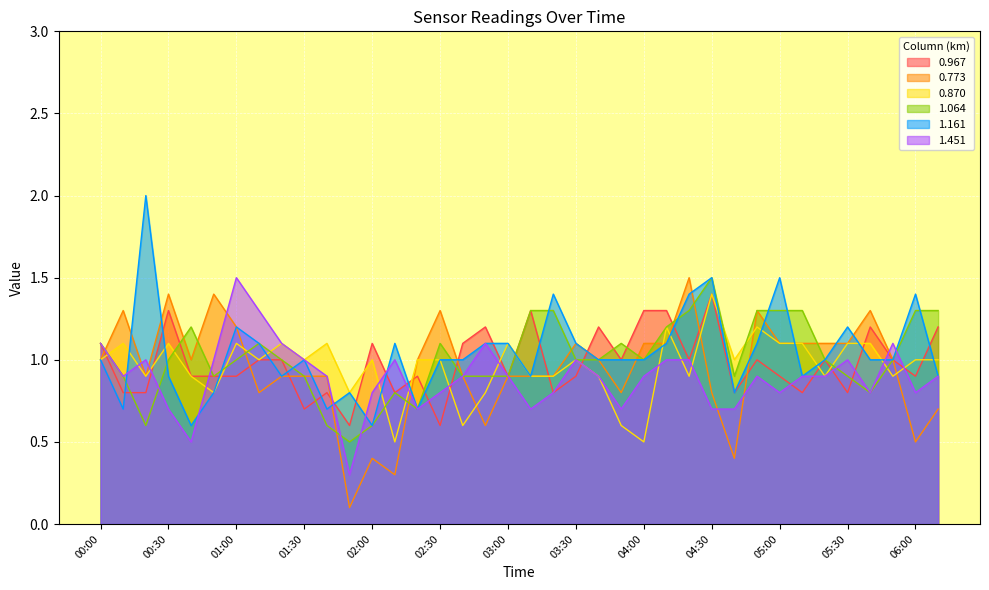

What is the minimum value for 1.064?

0.5